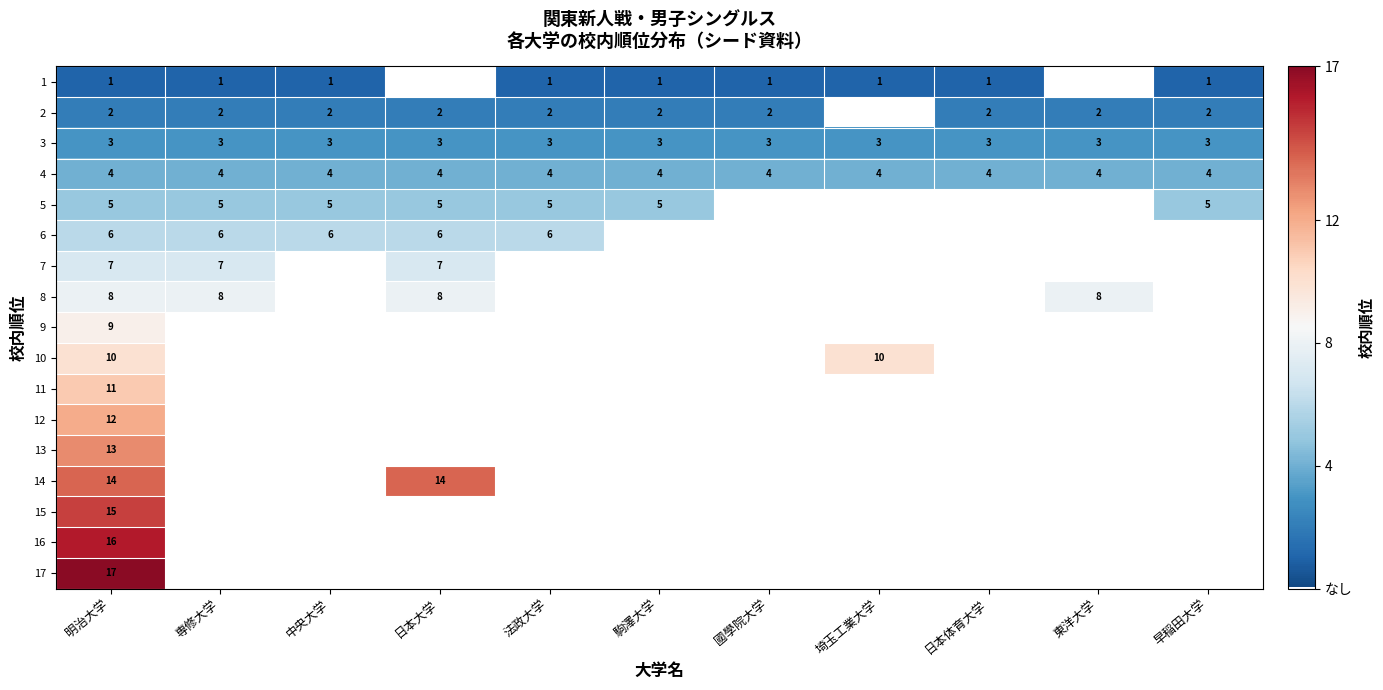

The value of 15 at 明治大学 is 15. True or false?

True